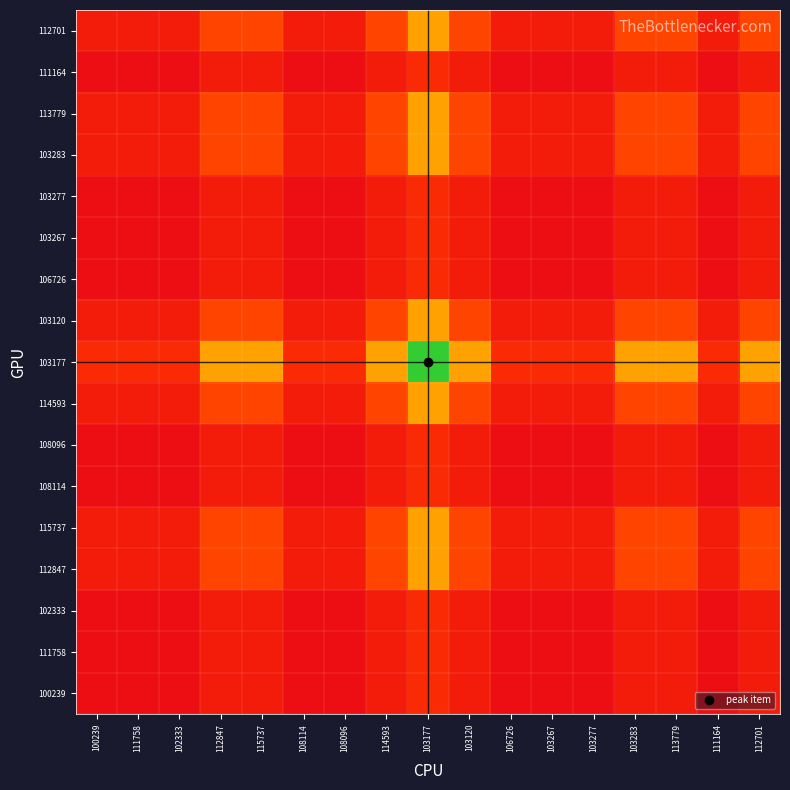

Which series changed the most between 111758 and 103283?

103177